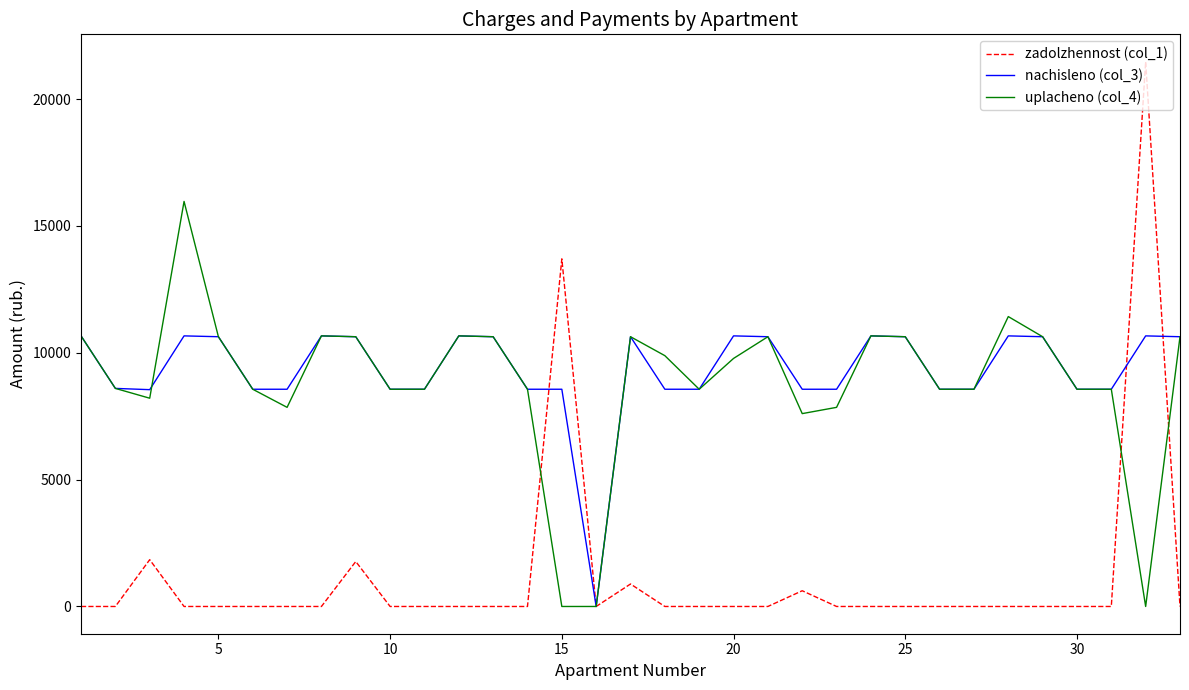

How many lines are shown in the chart?

3